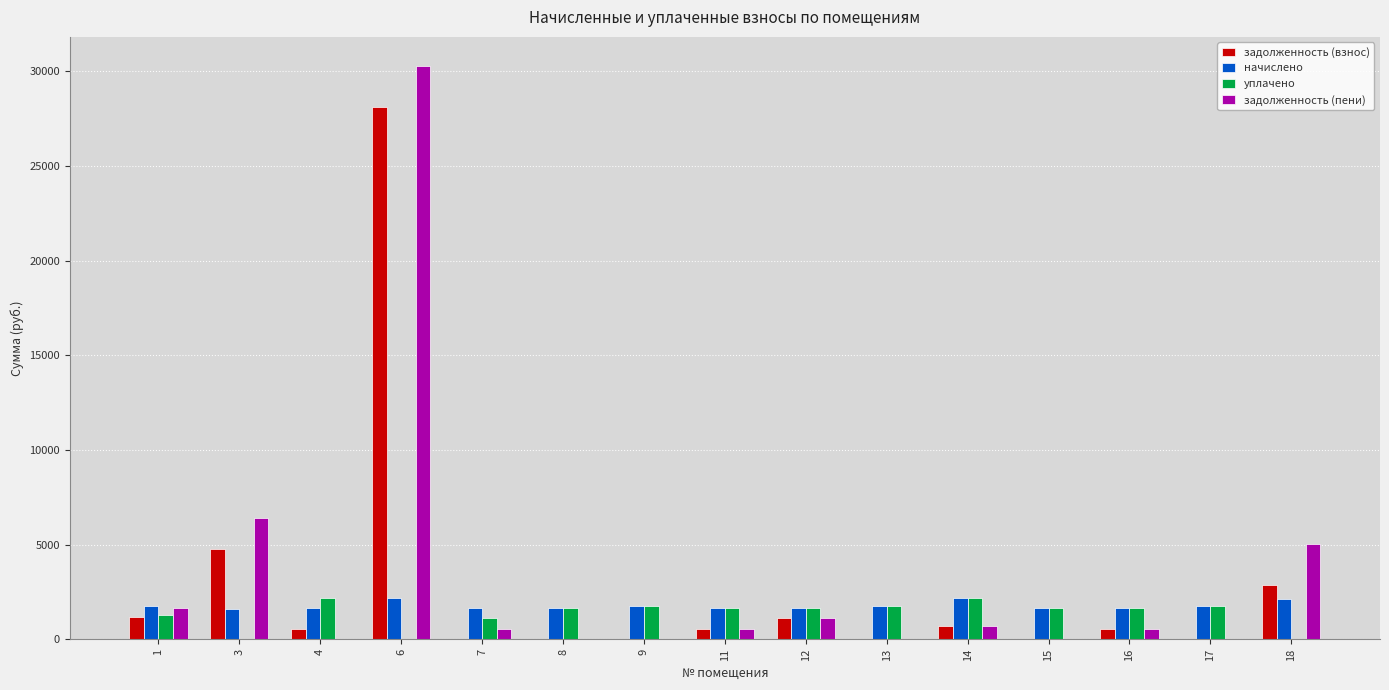

What is the sum of the уплачено values at 6 and 13?

1773.5